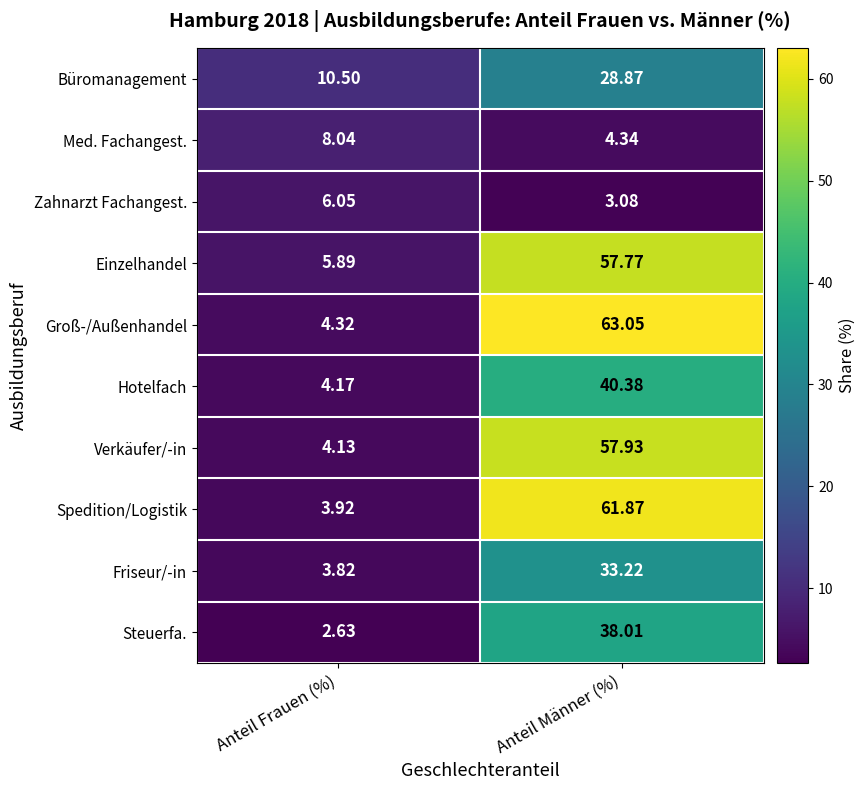

List the labels in order of Friseur/-in value, largest first.

Anteil Männer (%), Anteil Frauen (%)